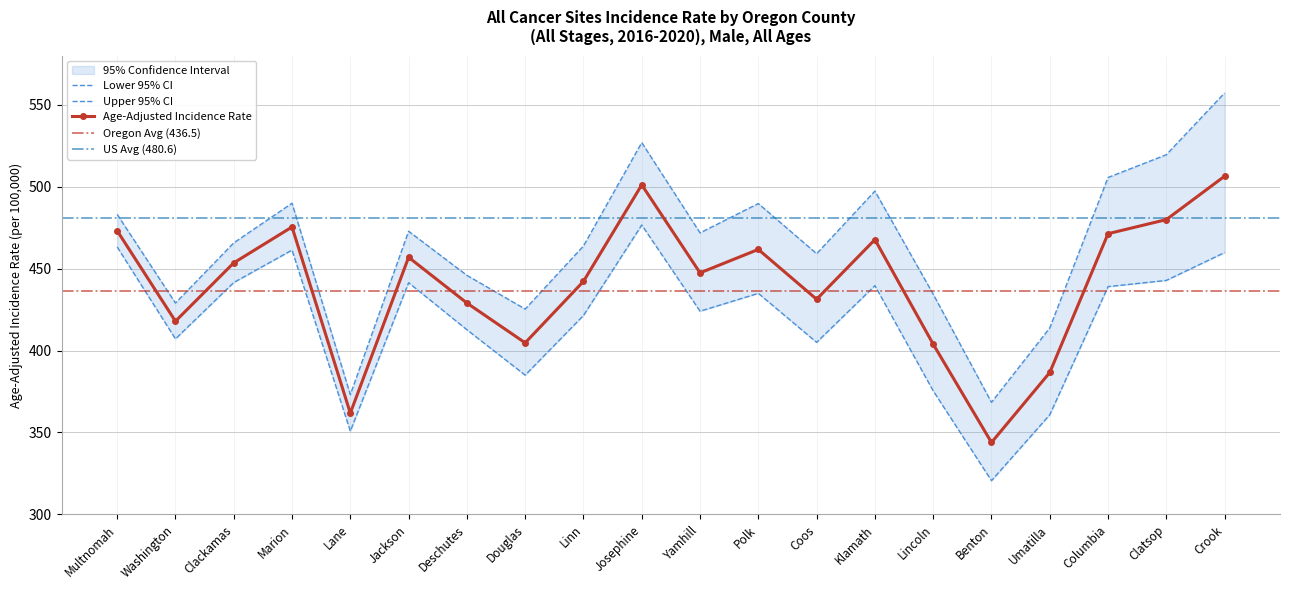

True or false: Age-Adjusted Incidence Rate has a value of 501.1 at Josephine.

True